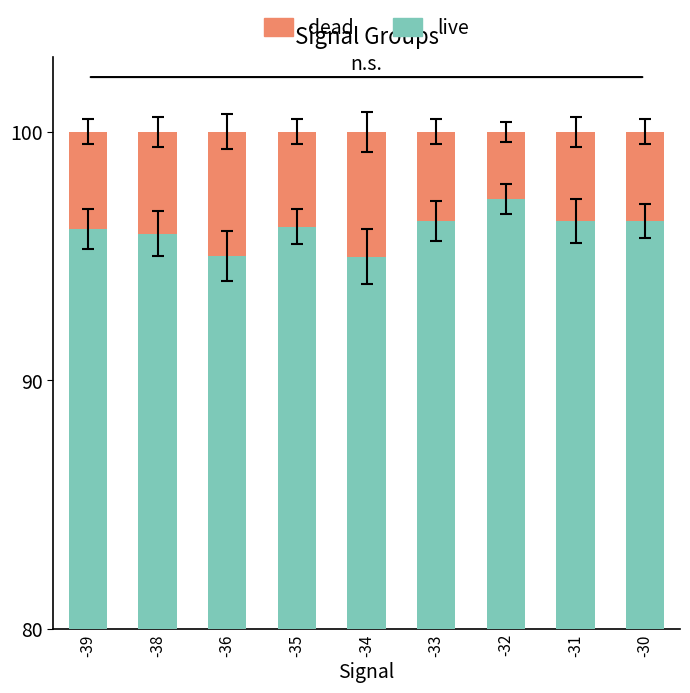

Between -34 and -36, which is larger?

-36